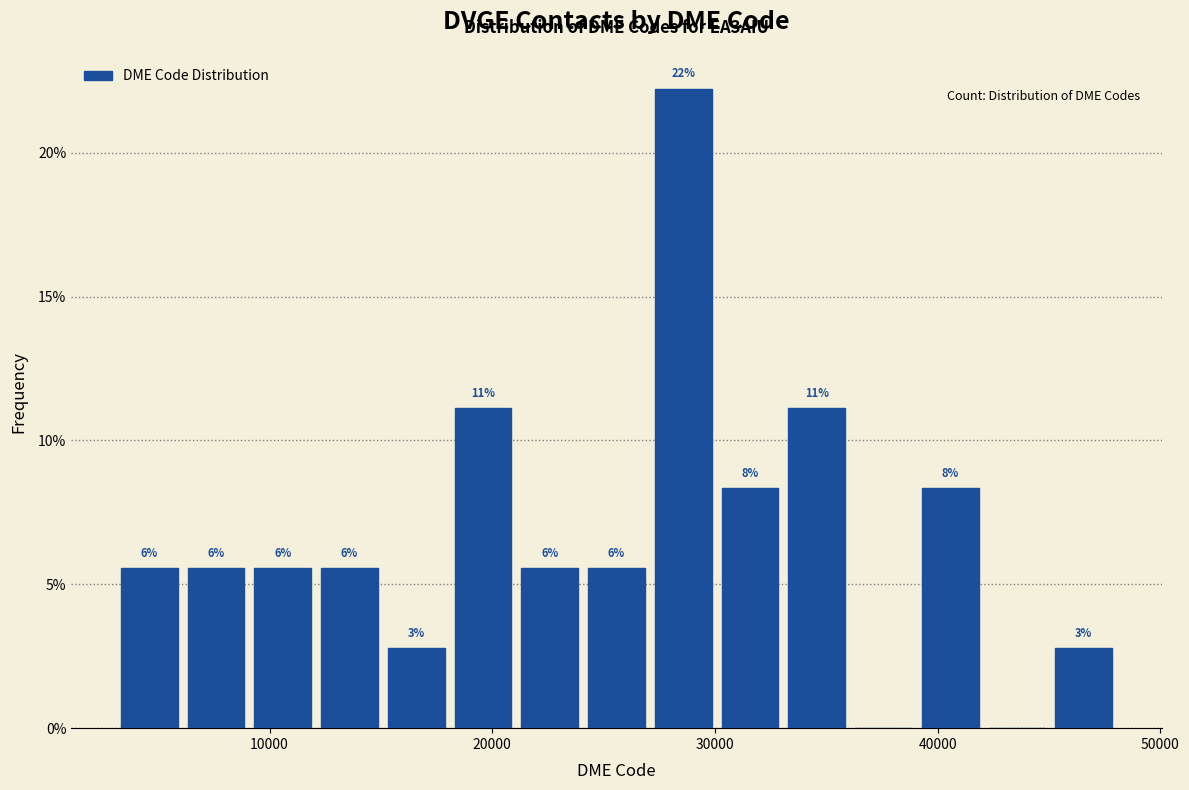

Read against the x-axis, roughly where is the centre of the tallest bar?

29000